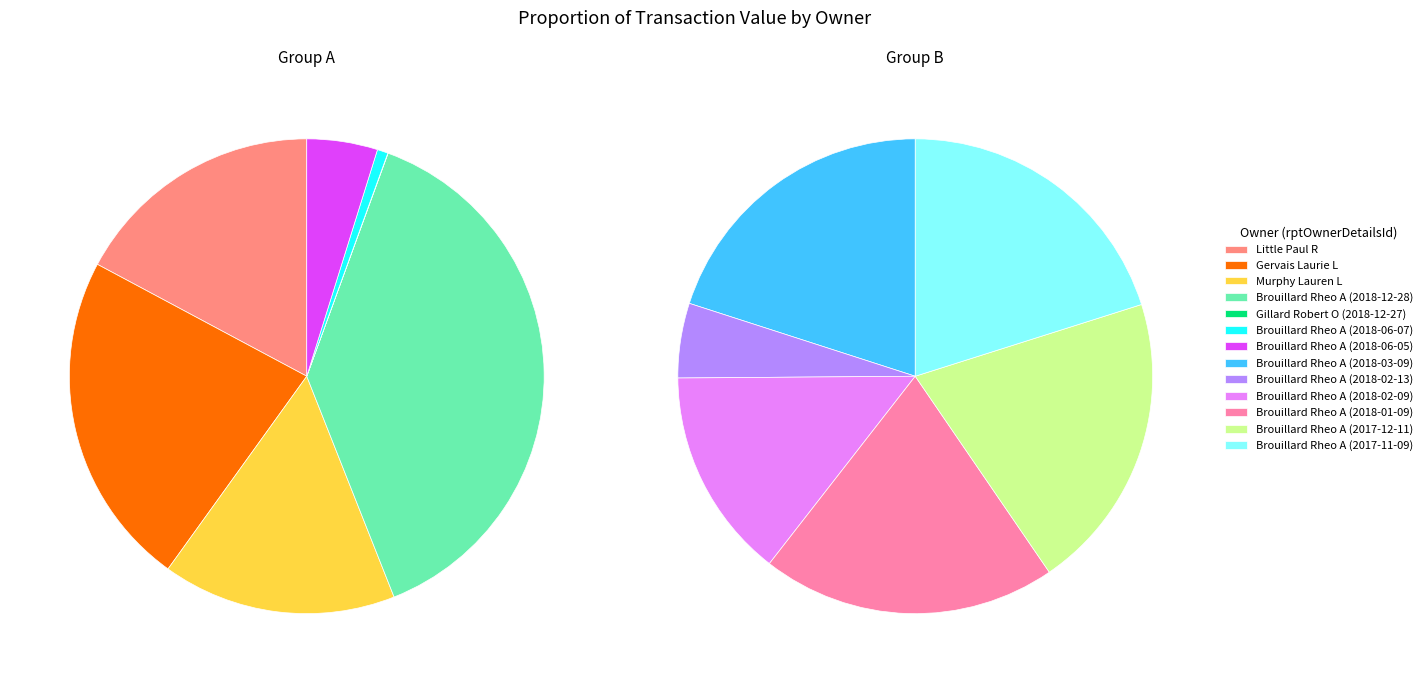

Count the number of slices in the pie.

13